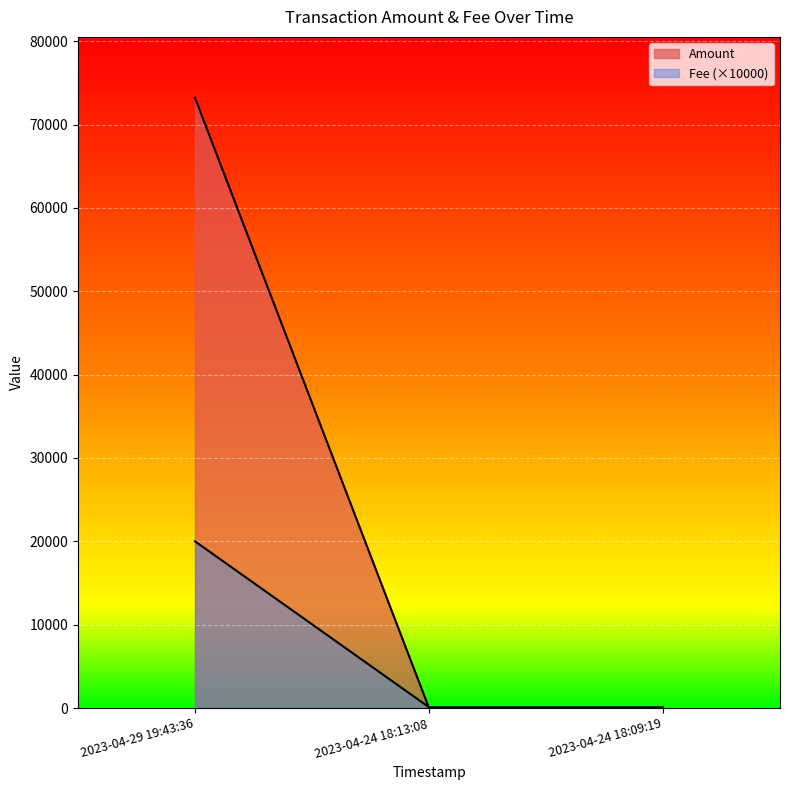

Rank the series by their maximum value, from highest to lowest.

Amount, Fee